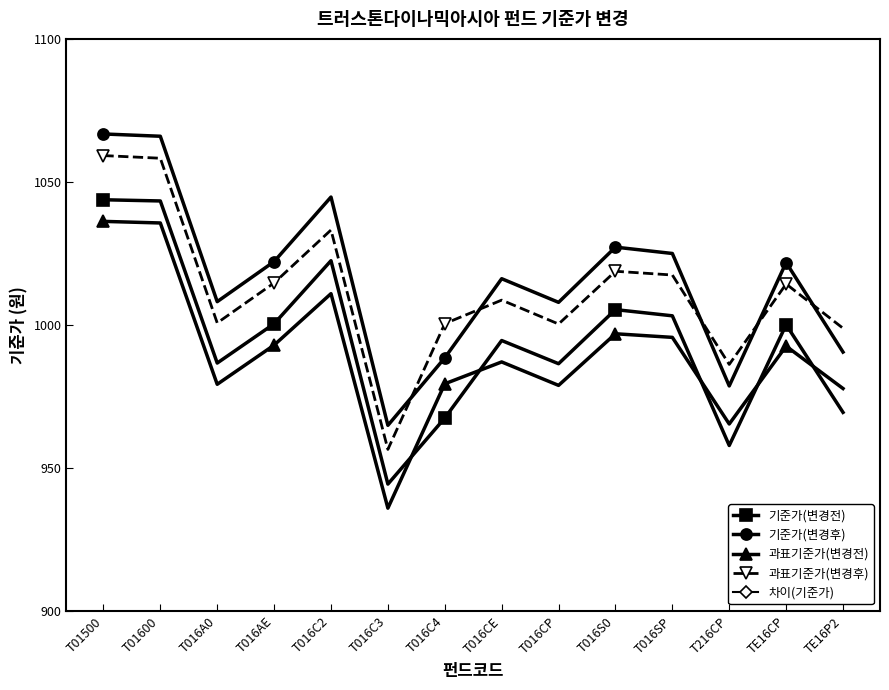

What is the difference between the second highest and second lowest values in the 기준가(변경전) series?

85.5